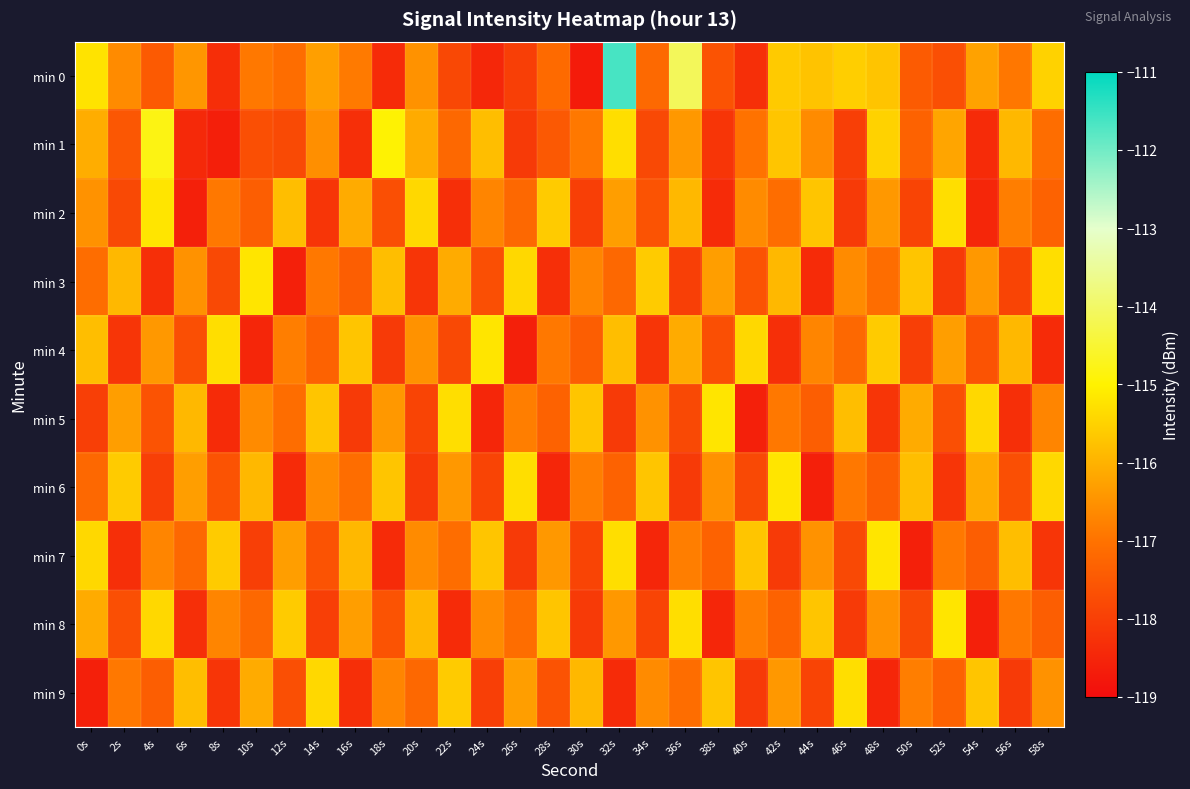

List the series in order of their peak value, highest first.

min 0, min 1, min 2, min 3, min 4, min 5, min 6, min 7, min 8, min 9